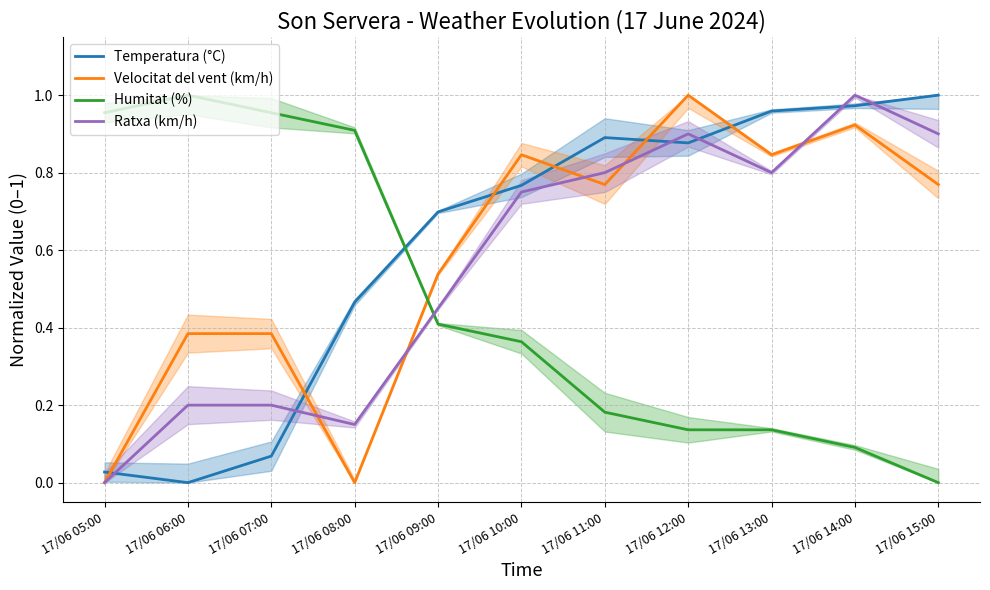

What are all the series names shown in the legend?

Temperatura (°C), Velocitat del vent (km/h), Humitat (%), Ratxa (km/h)